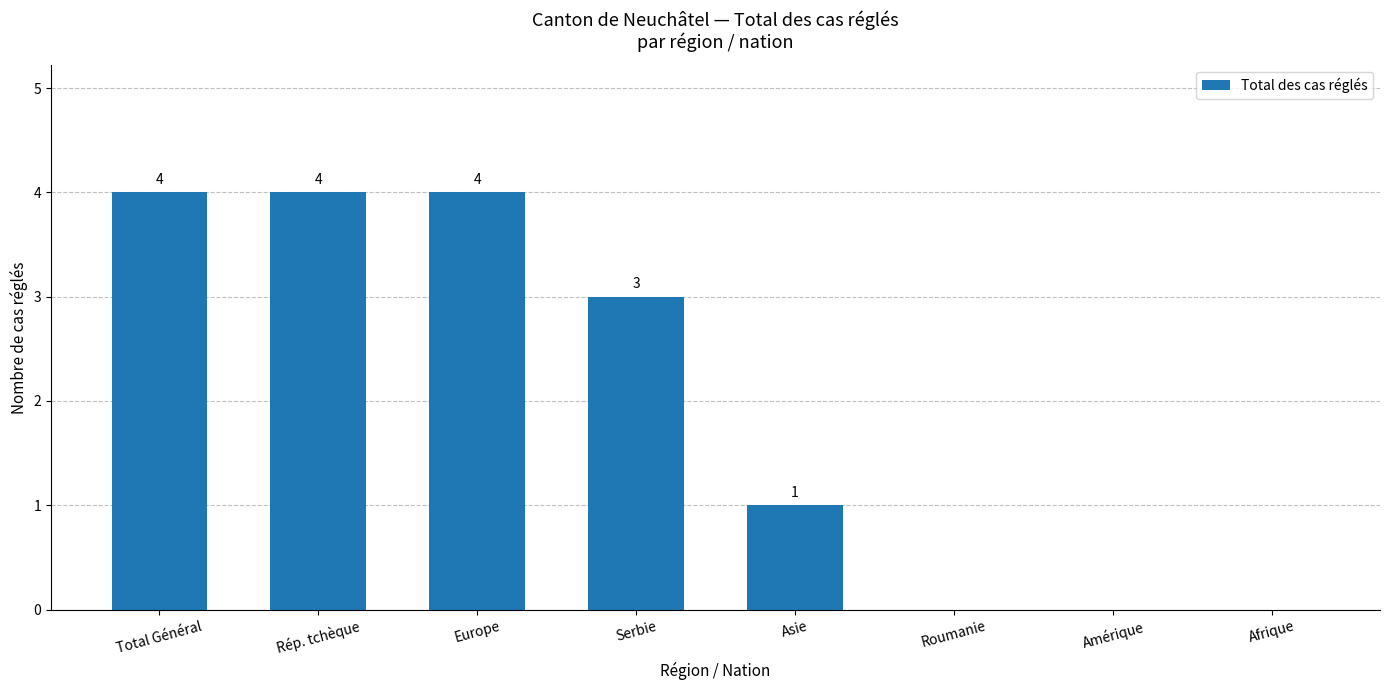

At which label does the data first exceed 3?

Total Général